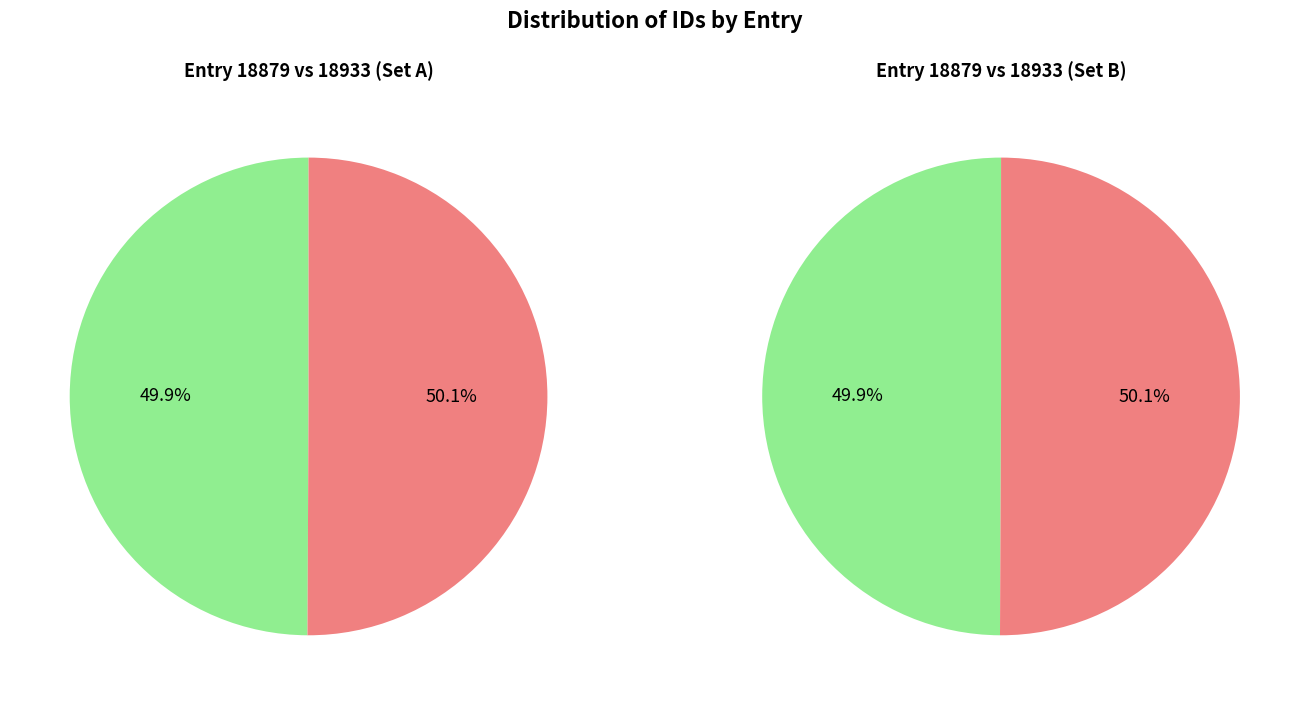

Is it true that Fetters (18933) is 62% of the pie?

False